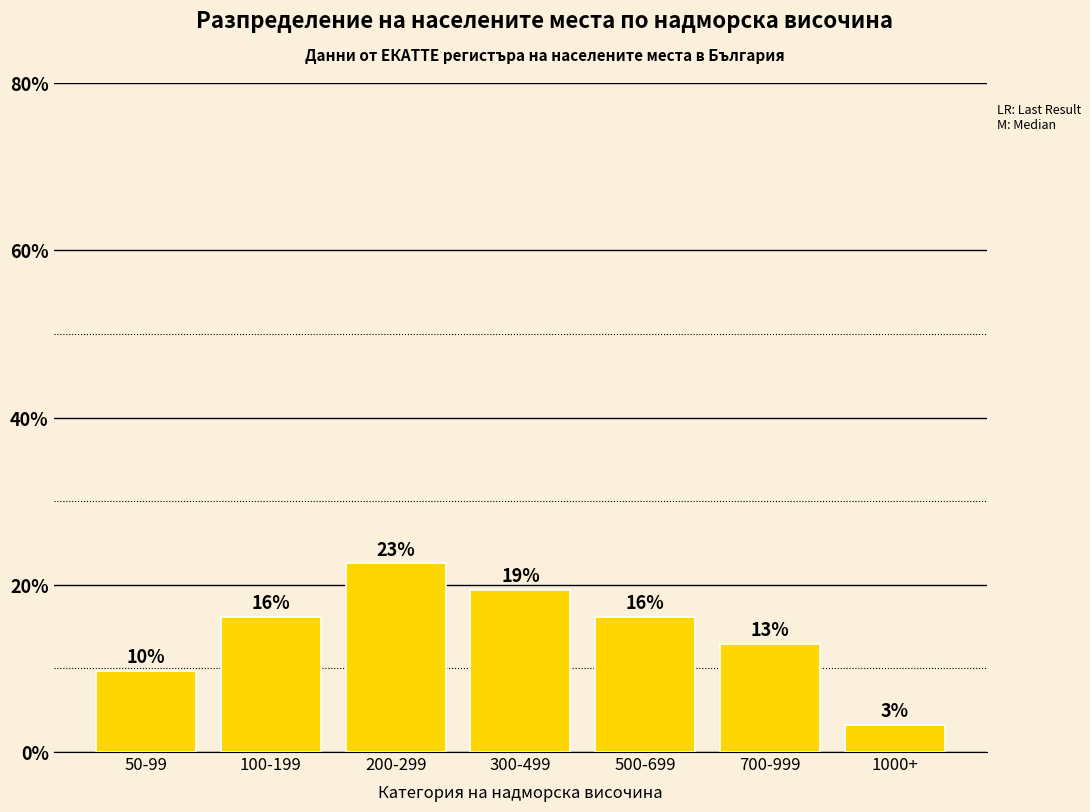

Rank the categories by value from highest to lowest.

200-299, 300-499, 100-199, 500-699, 700-999, 50-99, 1000+